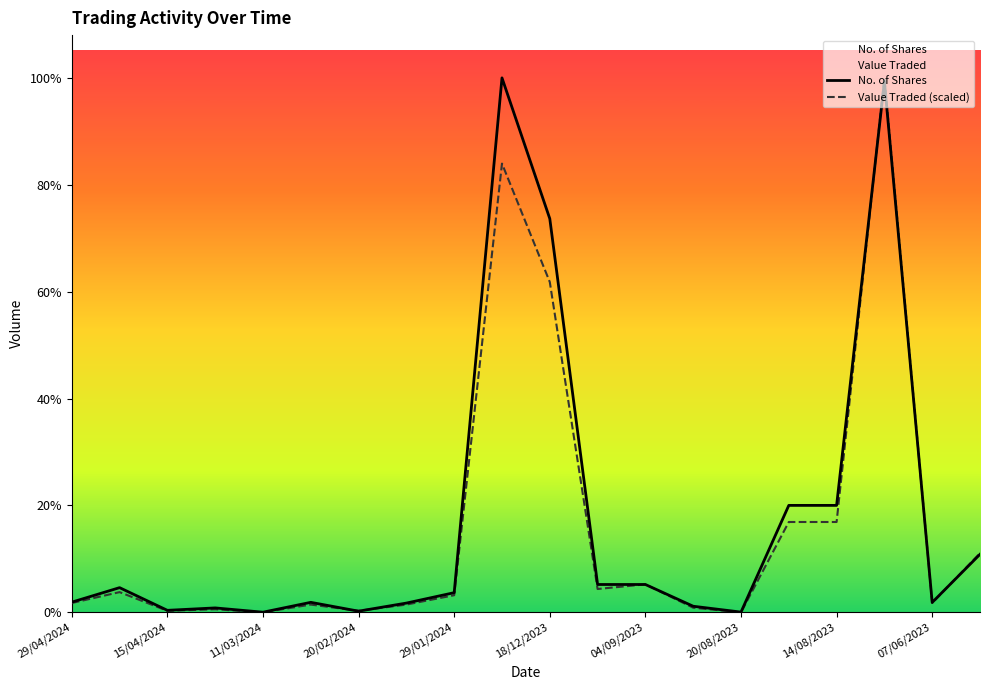

How many interior local valleys does the Value Traded (scaled) series have?

6